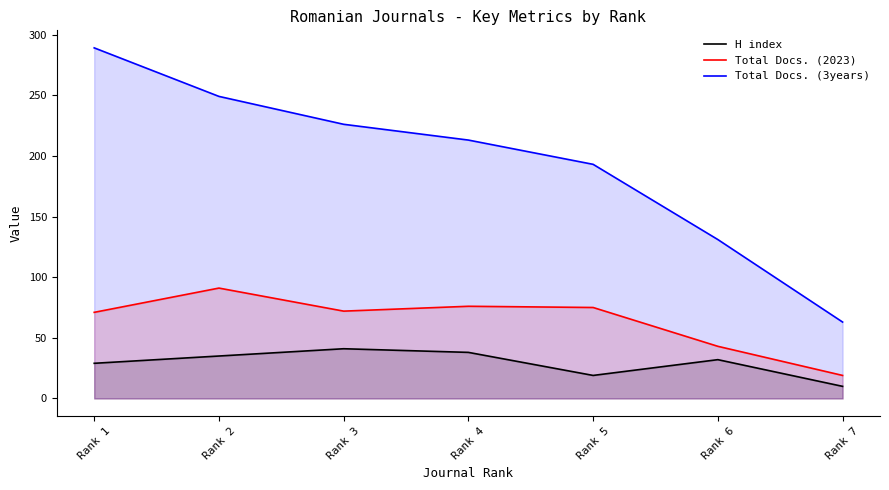

Rank the categories by H index value from highest to lowest.

Rank 3, Rank 4, Rank 2, Rank 6, Rank 1, Rank 5, Rank 7